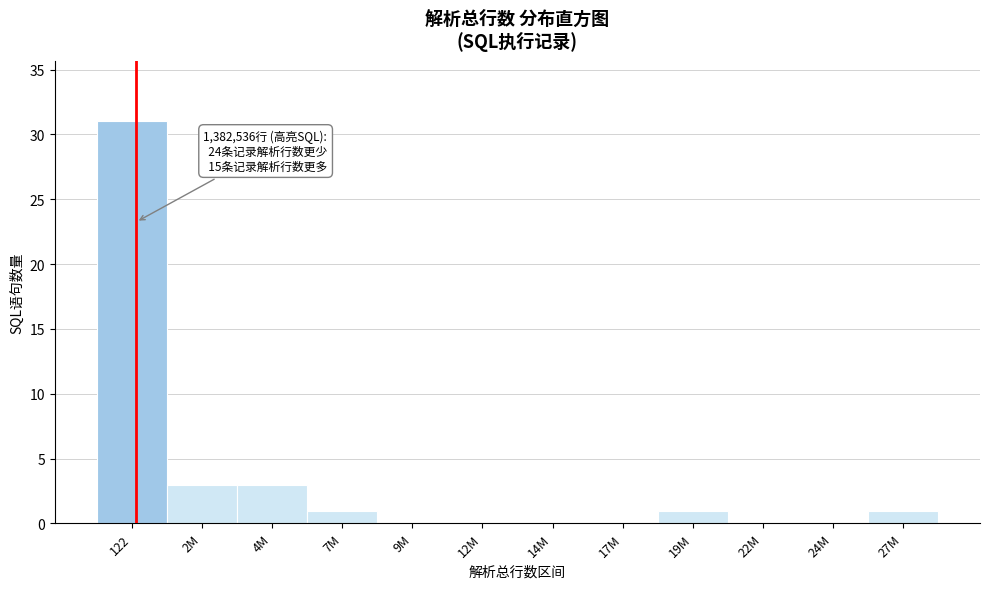

Reading left to right, what are all the values shown in this chart?

122=31	2M=3	4M=3	7M=1	9M=0	12M=0	14M=0	17M=0	19M=1	22M=0	24M=0	27M=1